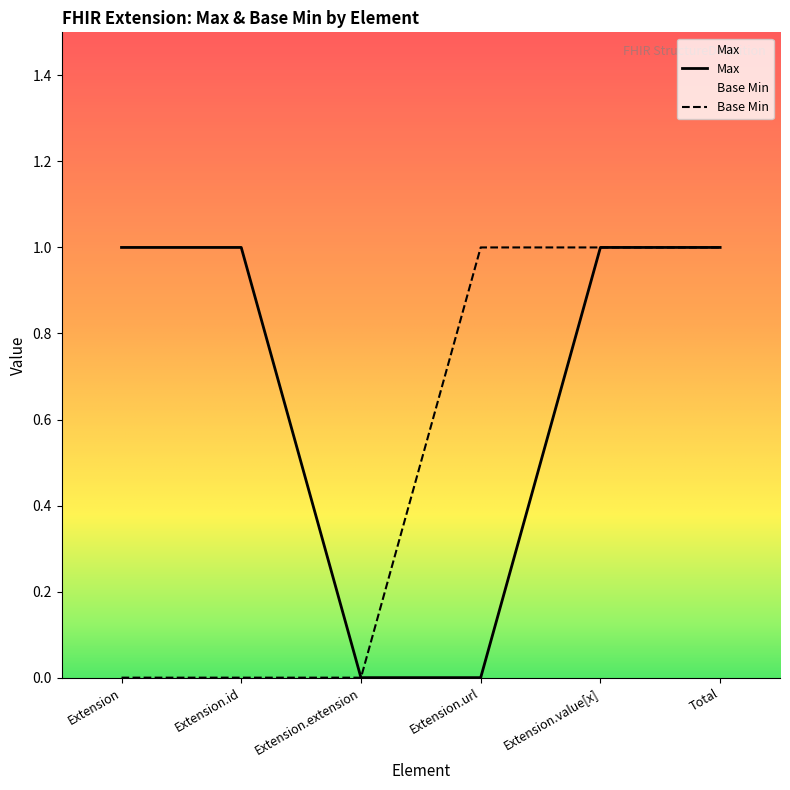

How many values in the Base Min series are below 1?

3